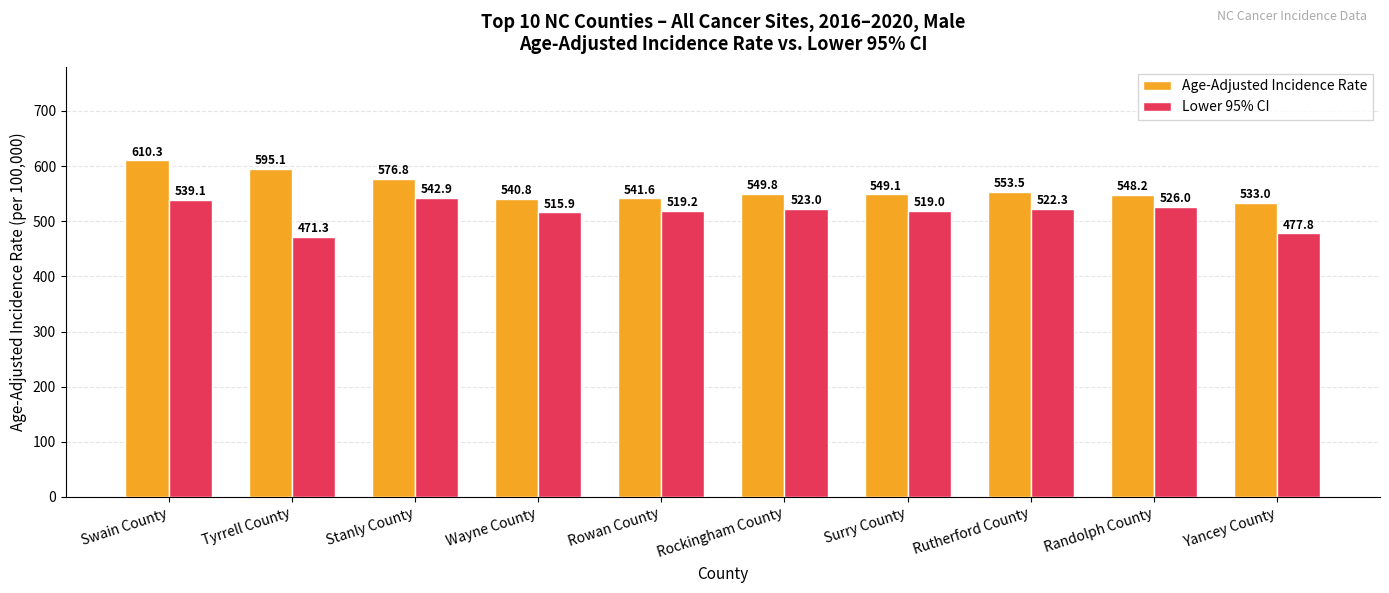

Reading left to right, extract all data points from this chart.

Age-Adjusted Incidence Rate: 610.3	595.1	576.8	540.8	541.6	549.8	549.1	553.5	548.2	533.0
Lower 95% CI: 539.1	471.3	542.9	515.9	519.2	523.0	519.0	522.3	526.0	477.8